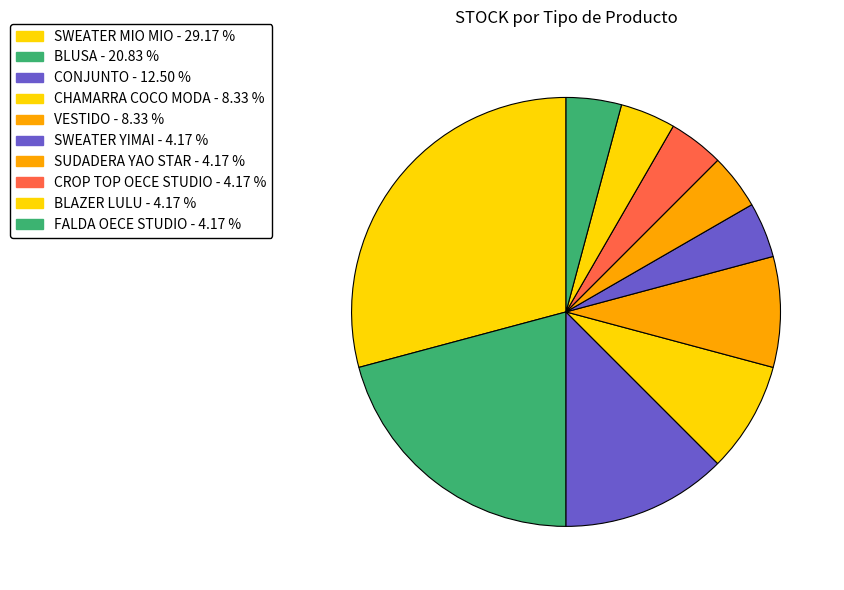

How many segments does this pie chart have?

10